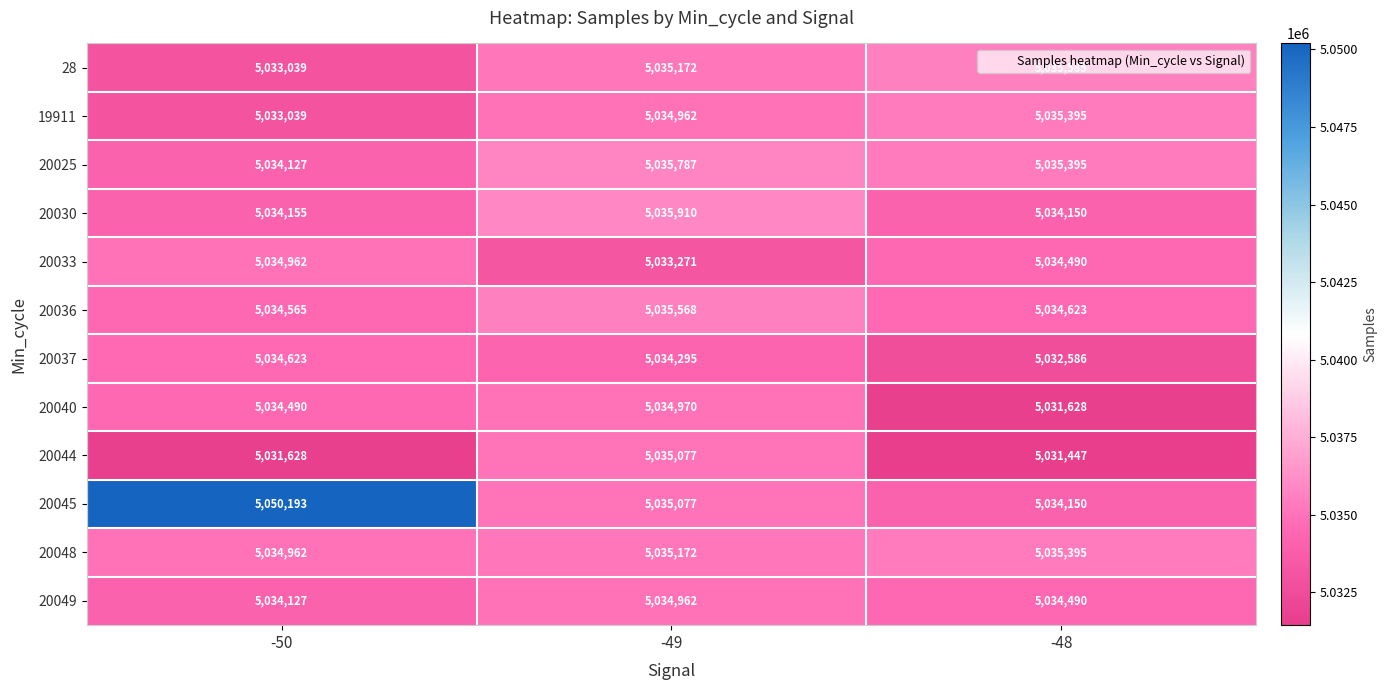

Is it true that 20044 equals 1739215 at -50?

False